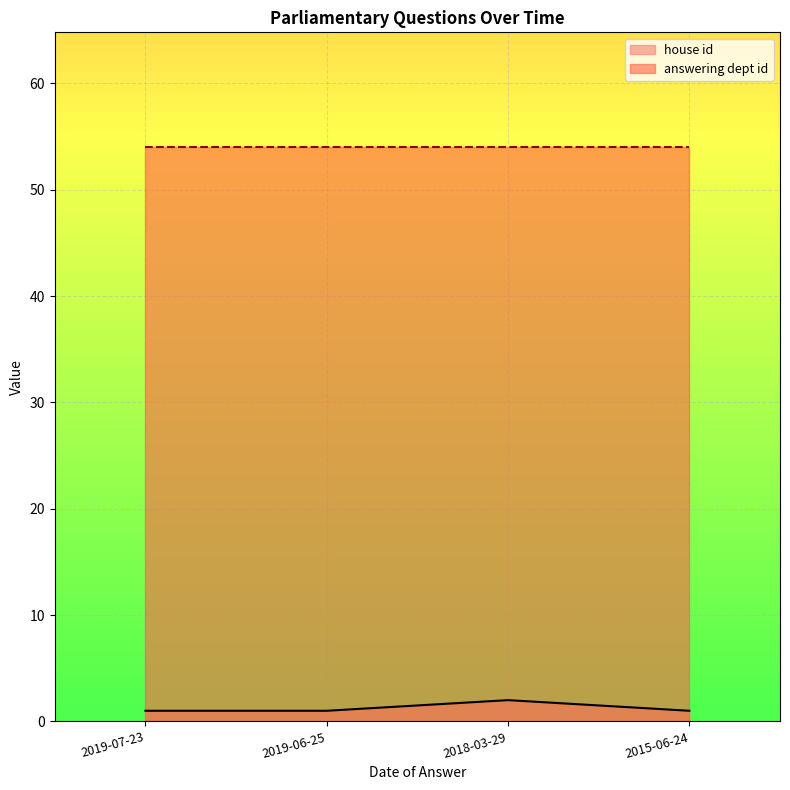

How many values are between 1 and 2?

4